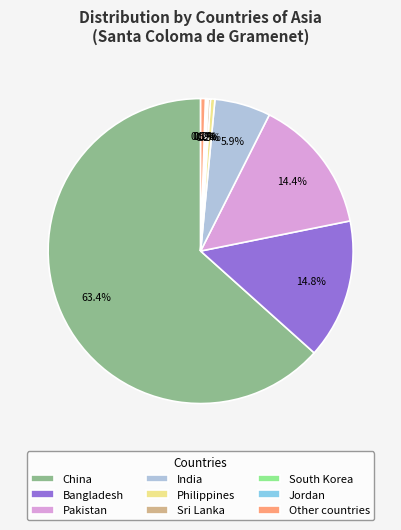

Is there any slice that represents more than half of the pie?

Yes